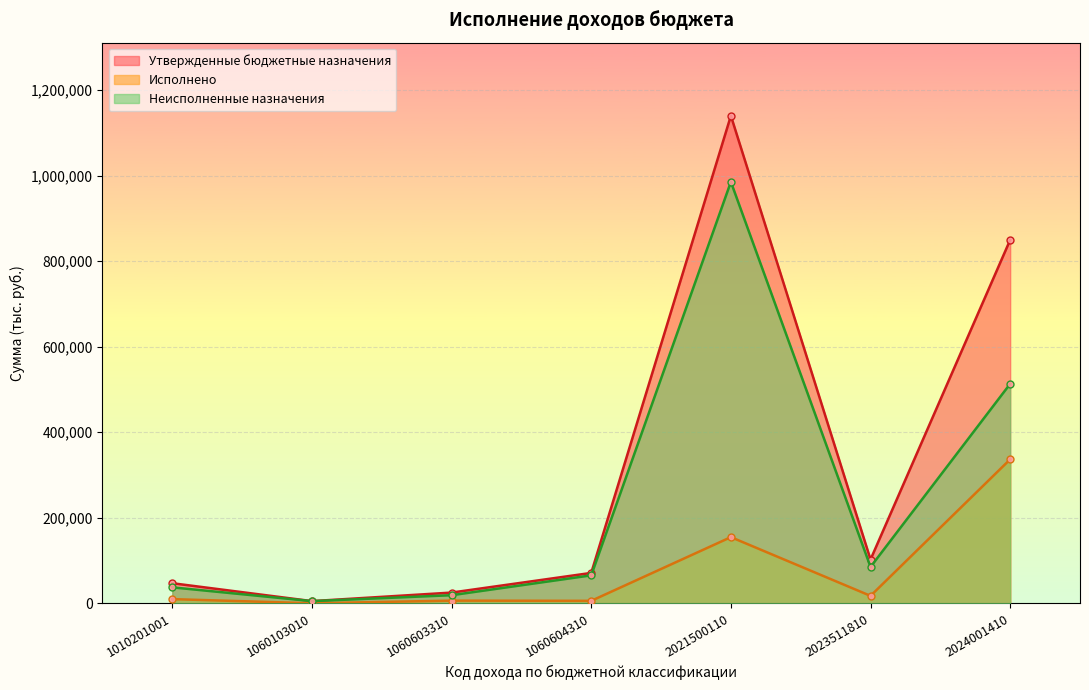

At which category does the chart reach its peak across all series?

2021500110